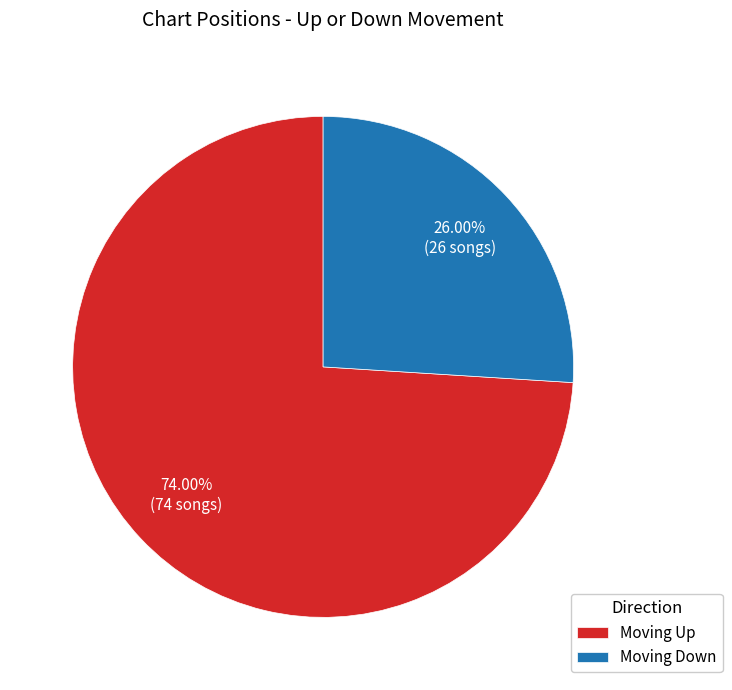

Approximately how many times larger is the value at Moving Up compared to Moving Down?

2.8